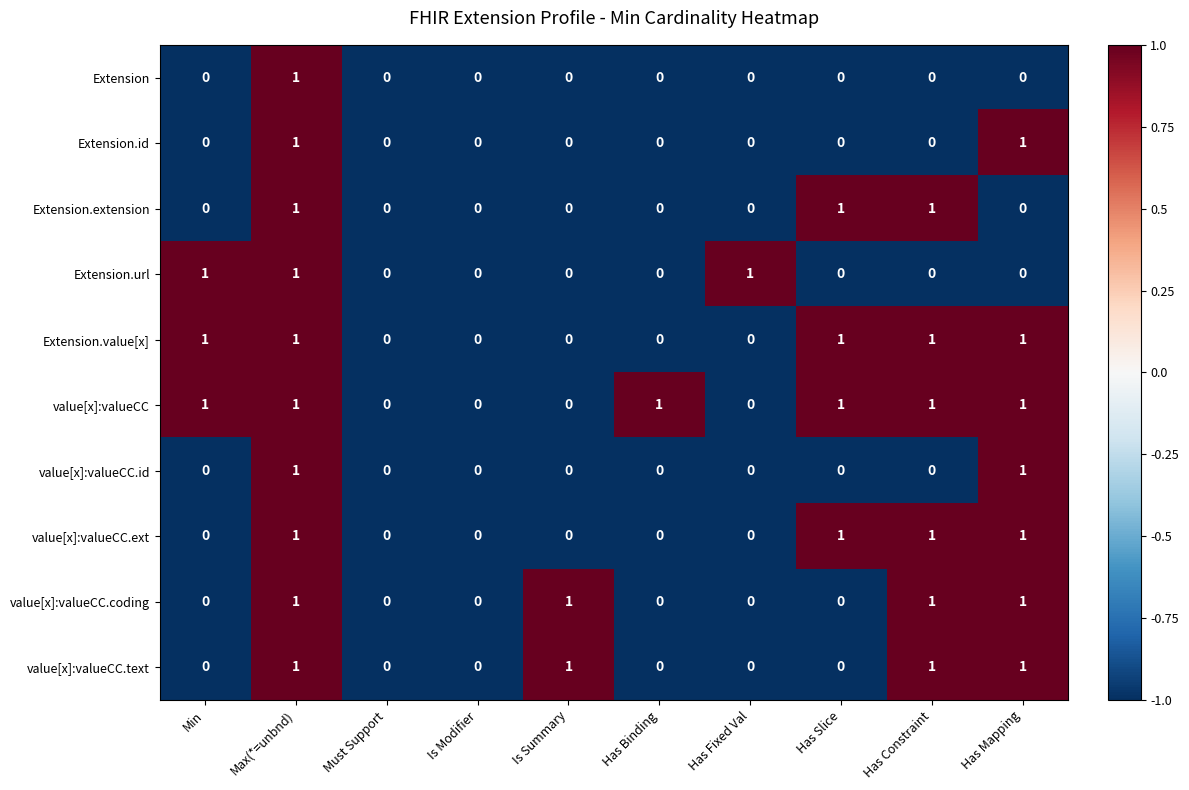

How many positive values does the value[x]:valueCC.coding series have?

4